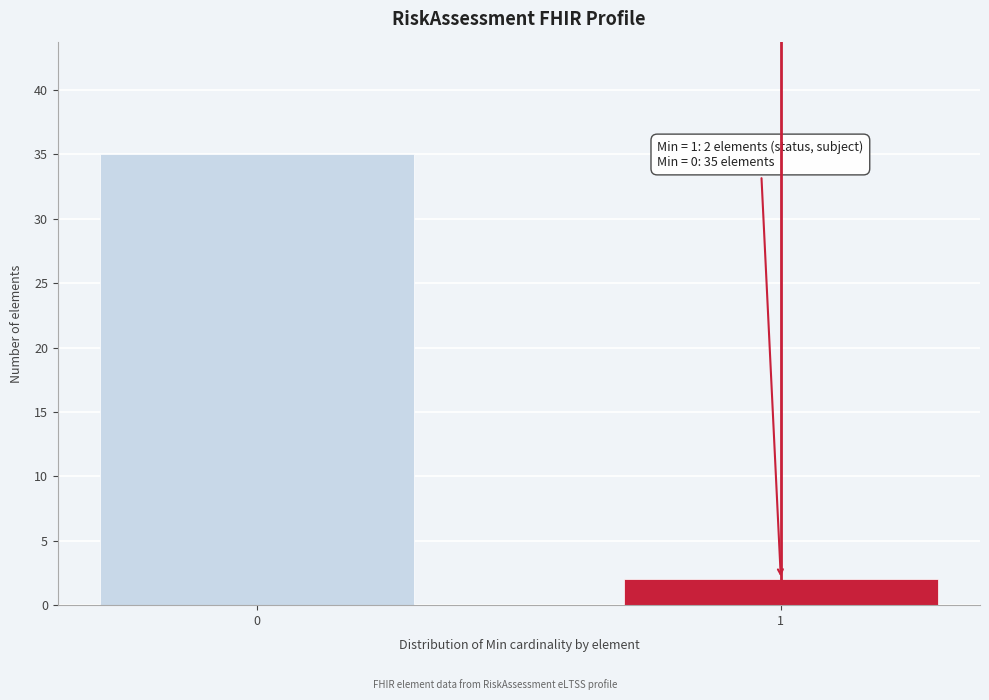

Reading right to left, list all the values displayed in this chart.

2	35